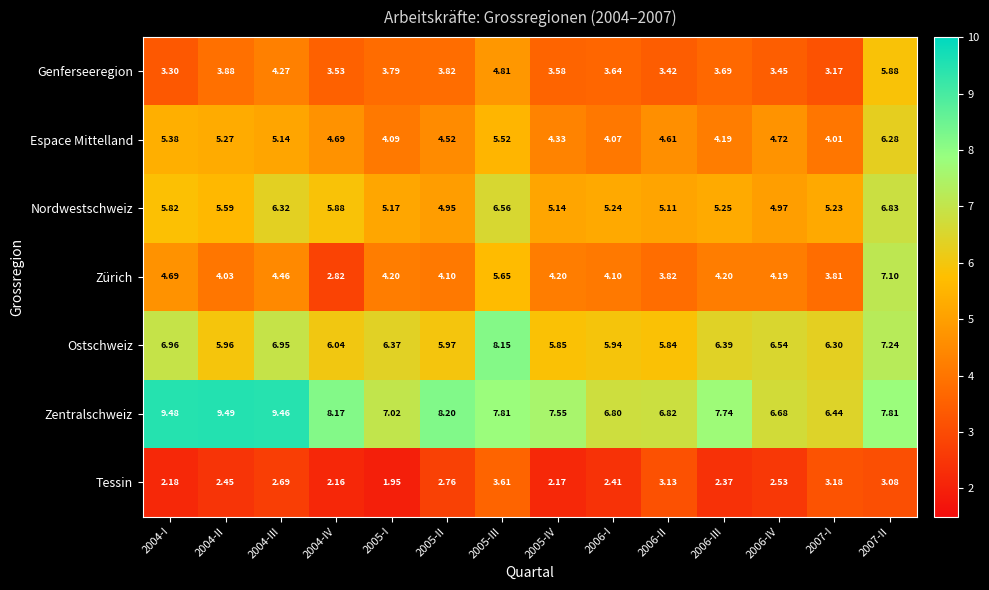

Which series changed the most between 2005-II and 2006-I?

Zentralschweiz